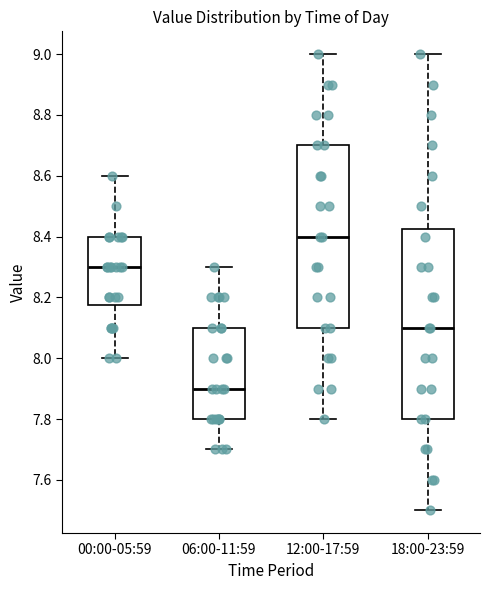

Reading left to right, read every box against the y-axis: the position of its median line, the range the box covers, and the ends of its whiskers. The values are not printed on the chart, so give them approximately, as read against the axis.

00:00-05:59: median 8.30, box 8.18 to 8.40, whiskers 8.00 to 8.60
06:00-11:59: median 7.90, box 7.80 to 8.10, whiskers 7.70 to 8.30
12:00-17:59: median 8.40, box 8.10 to 8.70, whiskers 7.80 to 9.00
18:00-23:59: median 8.10, box 7.80 to 8.42, whiskers 7.50 to 9.00